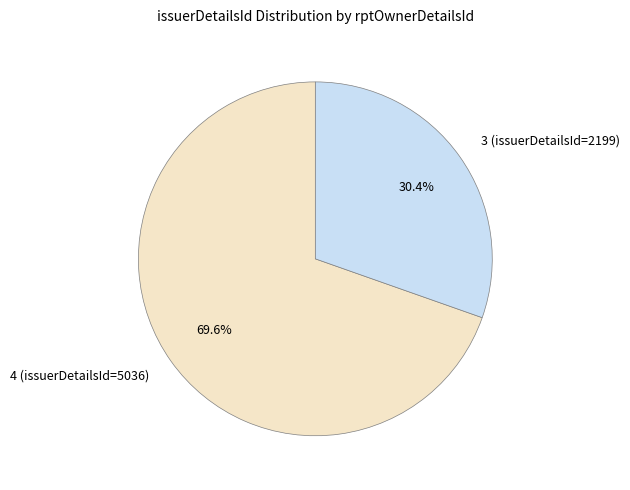

What percentage do 3 (issuerDetailsId=2199) and 4 (issuerDetailsId=5036) together represent?

100.0%